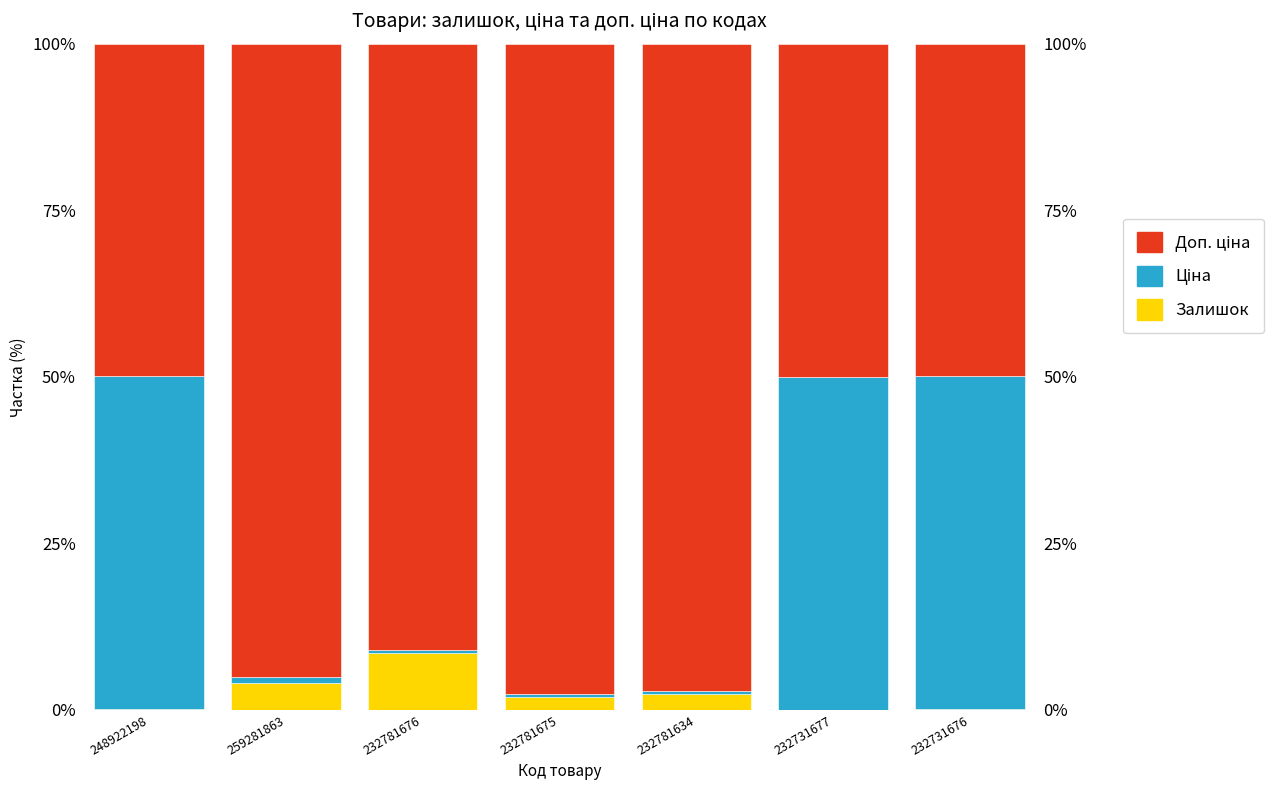

Is it true that Доп. ціна equals 65.9 at 232731676?

False